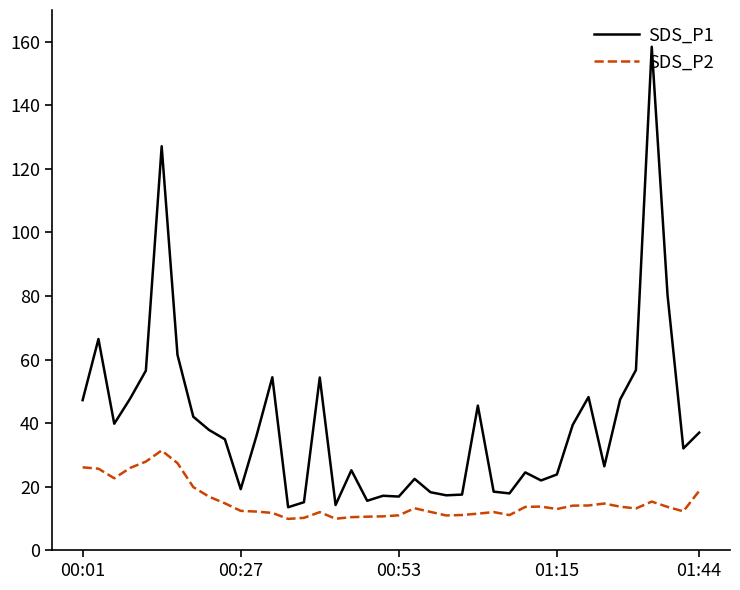

Which series has the largest total across all categories?

SDS_P1